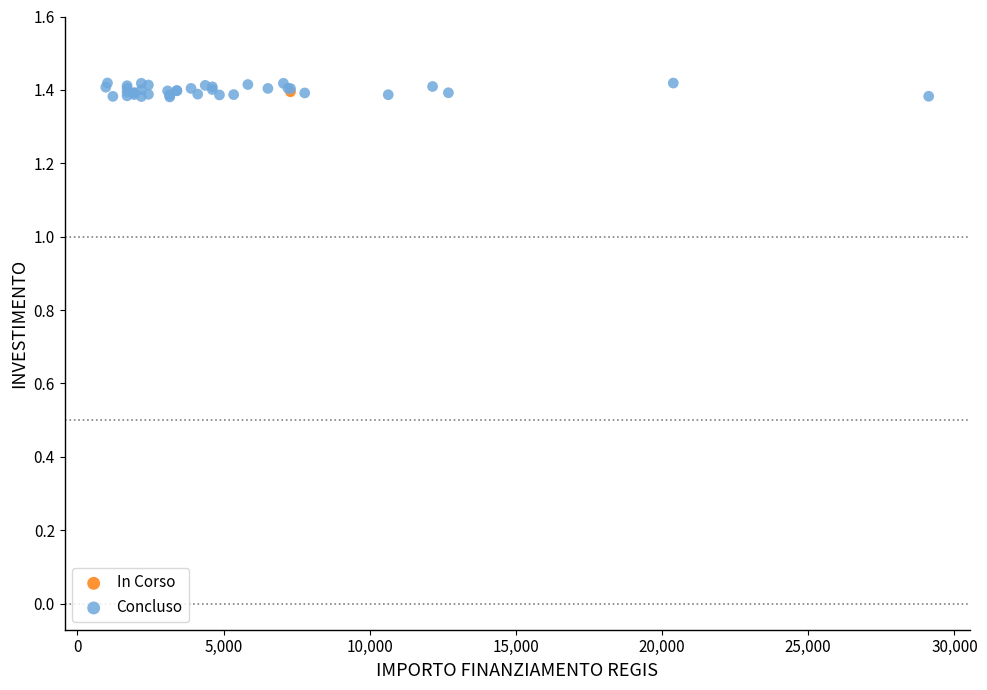

What are all the series names shown in the legend?

In Corso, Concluso